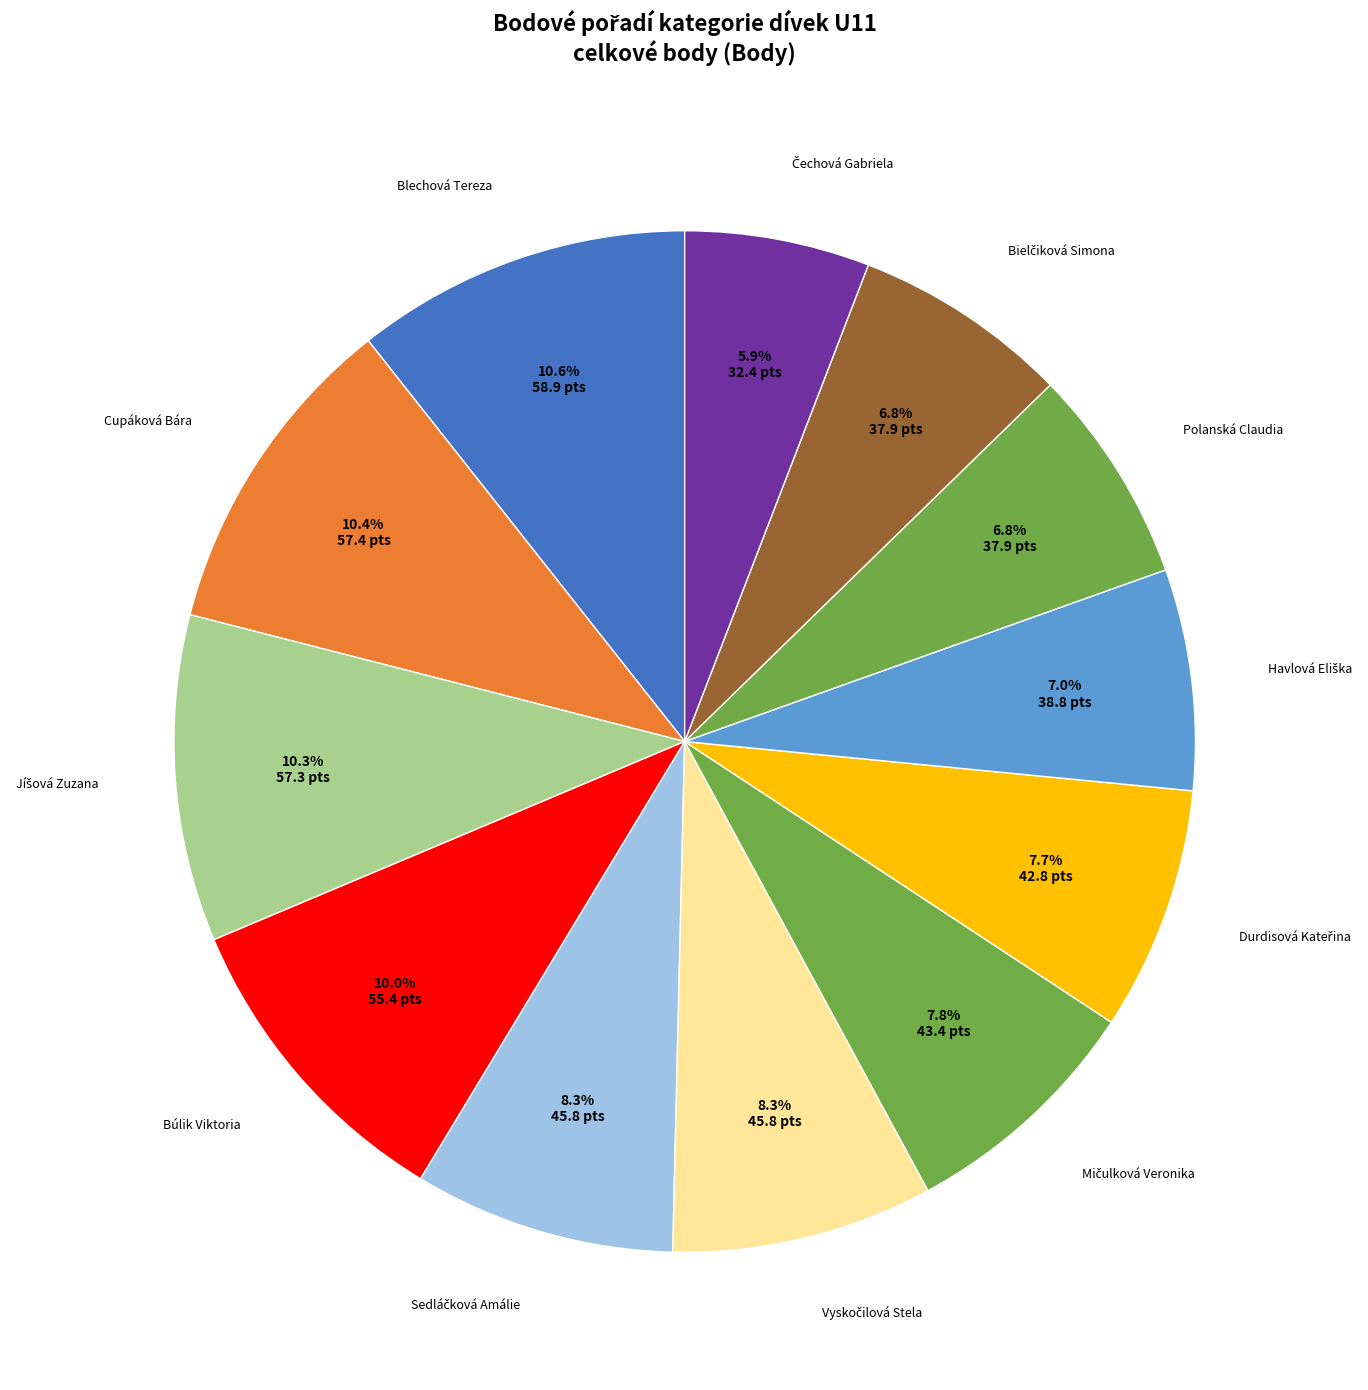

Count the number of slices in the pie.

12